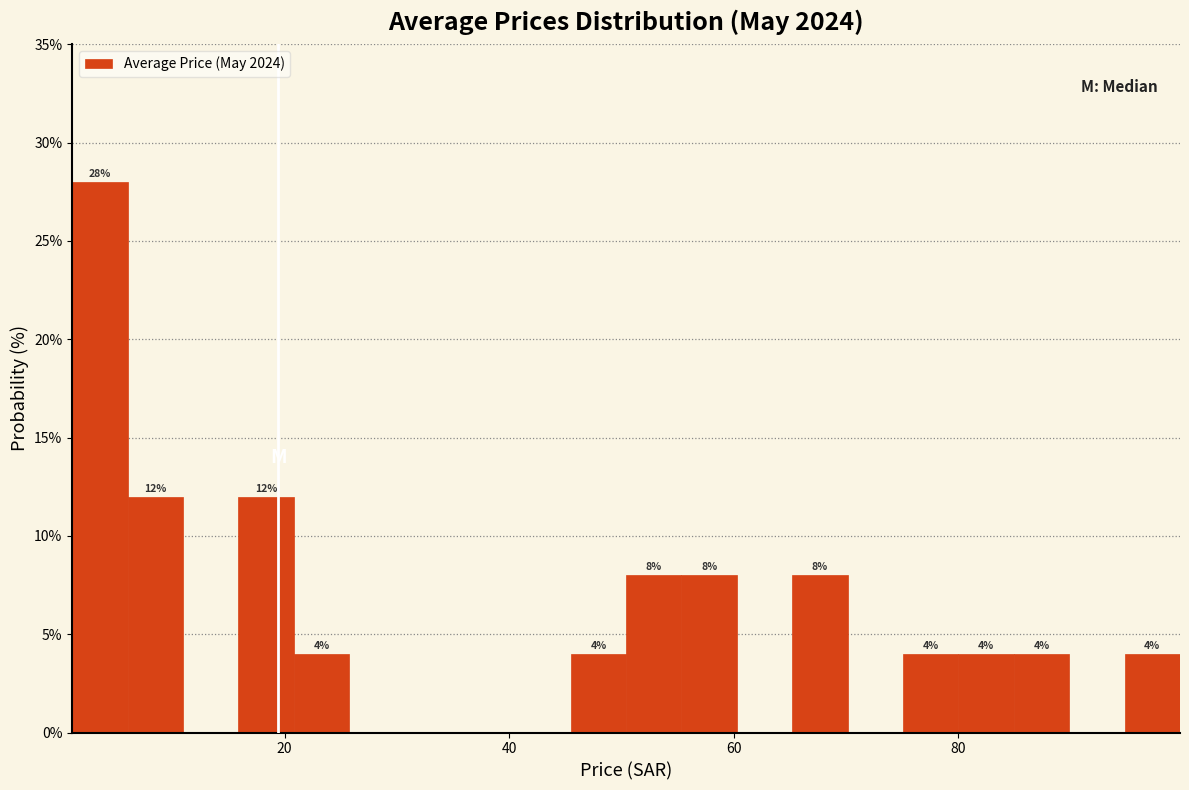

Read against the x-axis, roughly where is the centre of the tallest bar?

4